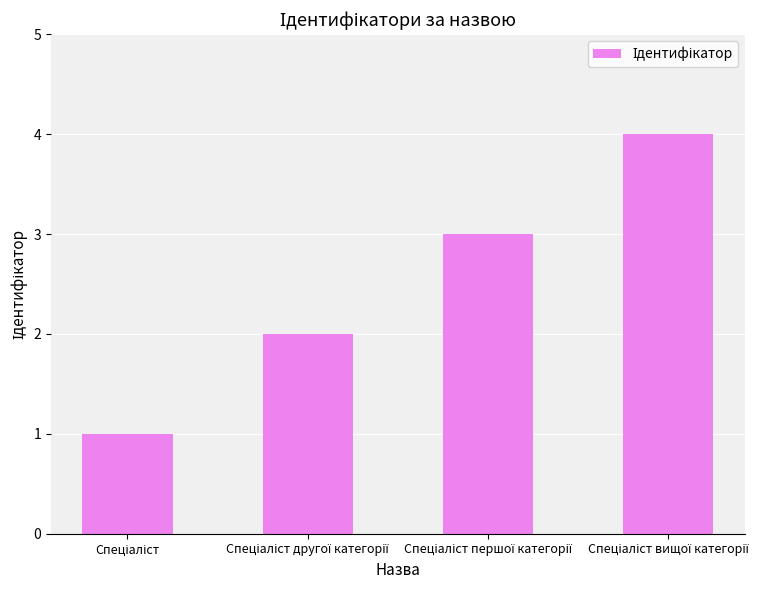

Are the bars horizontal?

No